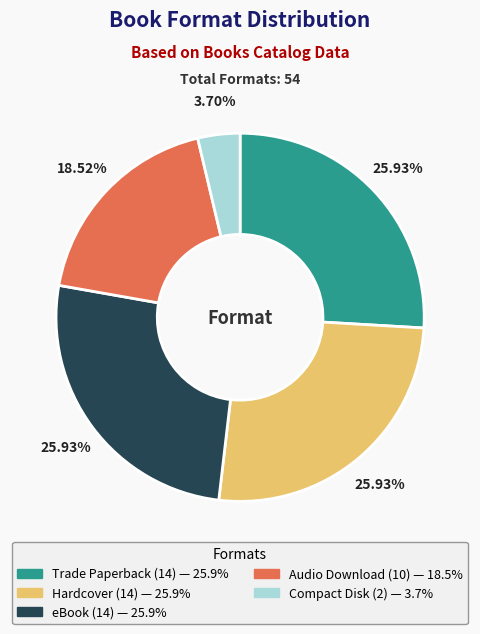

Do Hardcover and Trade Paperback together represent more than half of the pie?

Yes